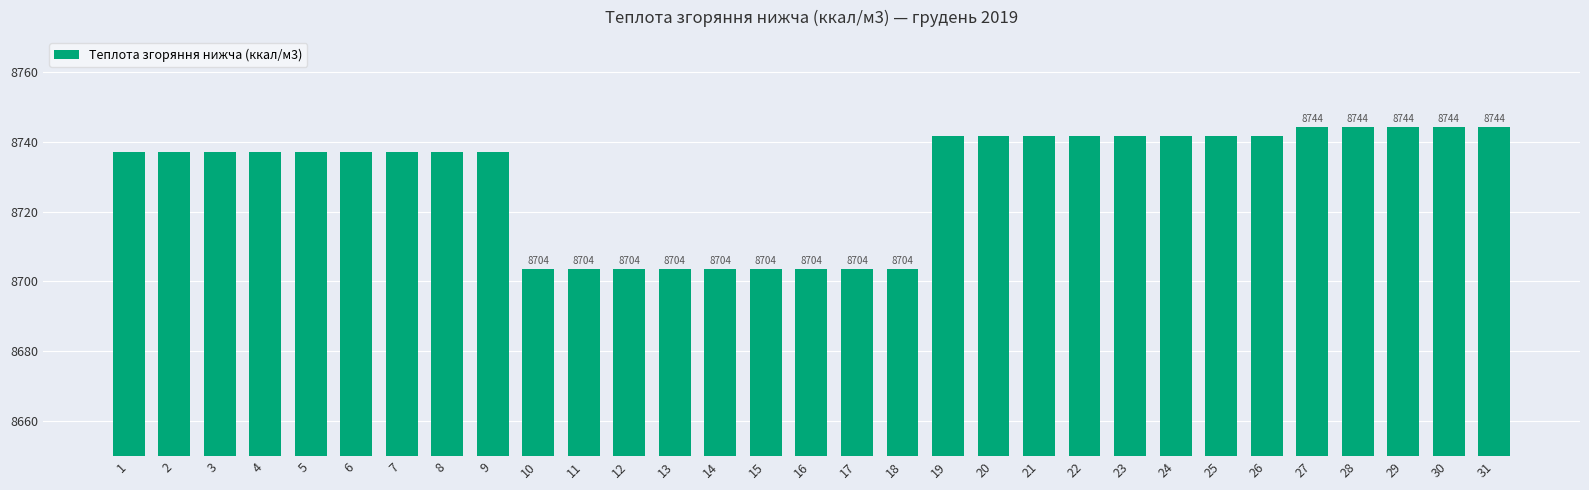

What is the value of the 7th bar from the left?

8737.0